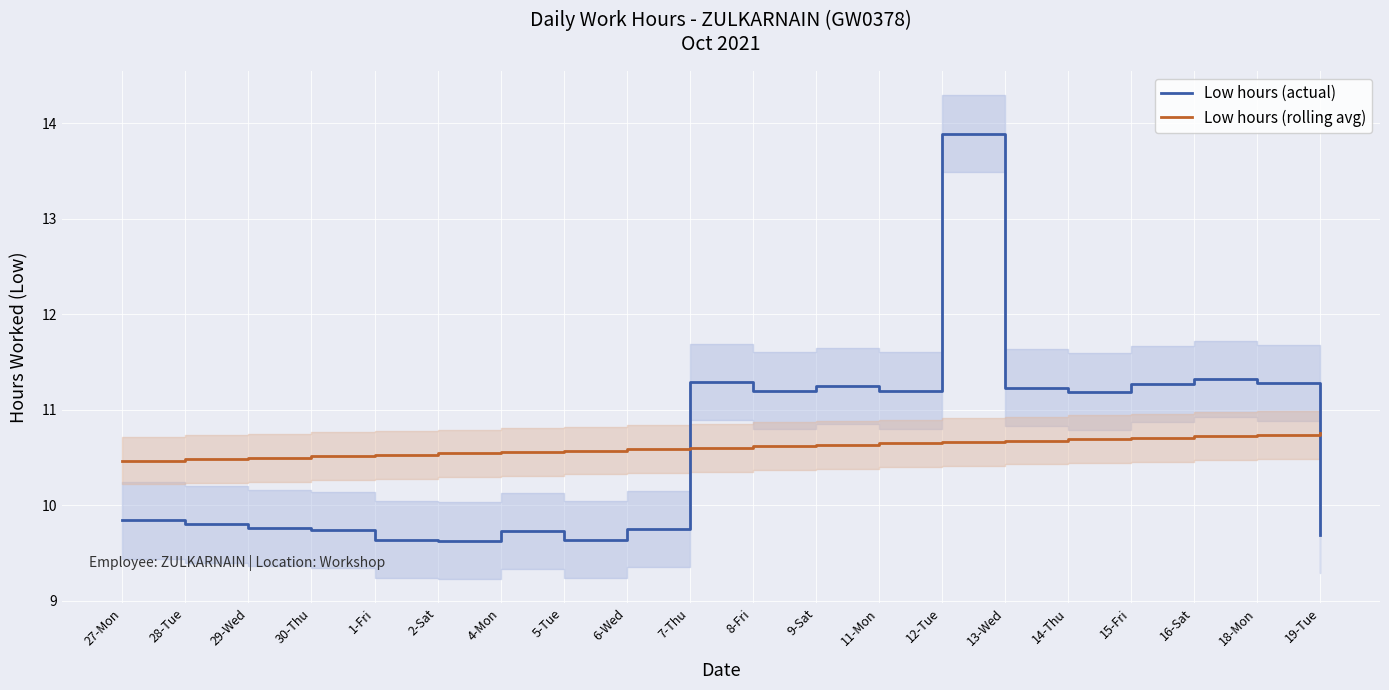

What are all the series names shown in the legend?

Low hours (actual), Low hours (rolling avg)